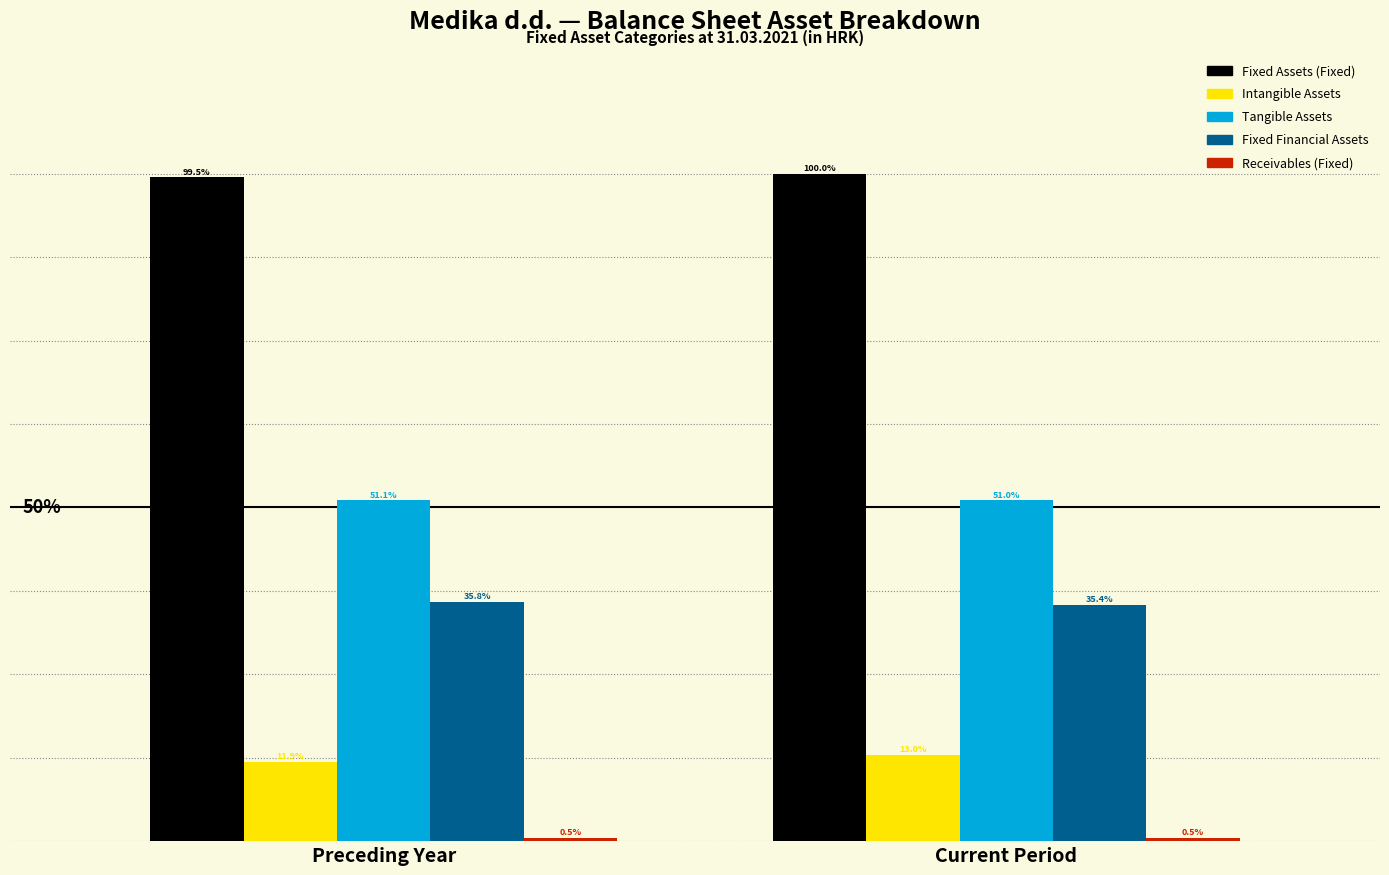

Are the bars grouped side by side (vs. stacked)?

Yes